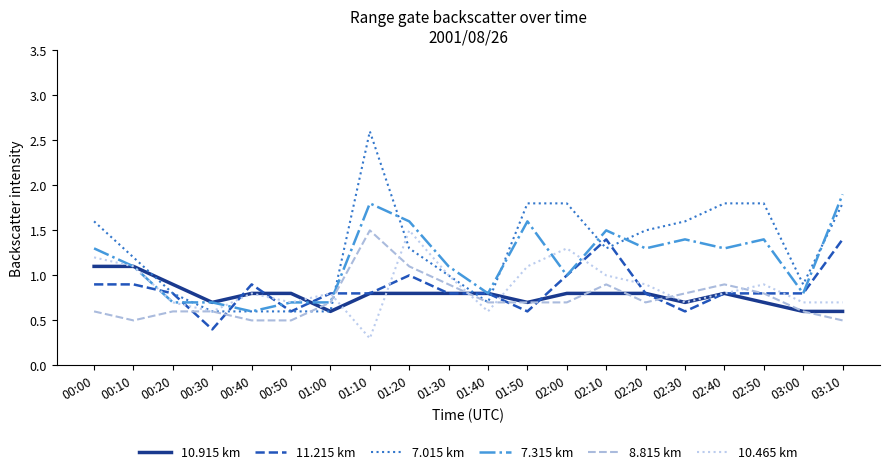

What is the total value across all series at 01:20?

7.3